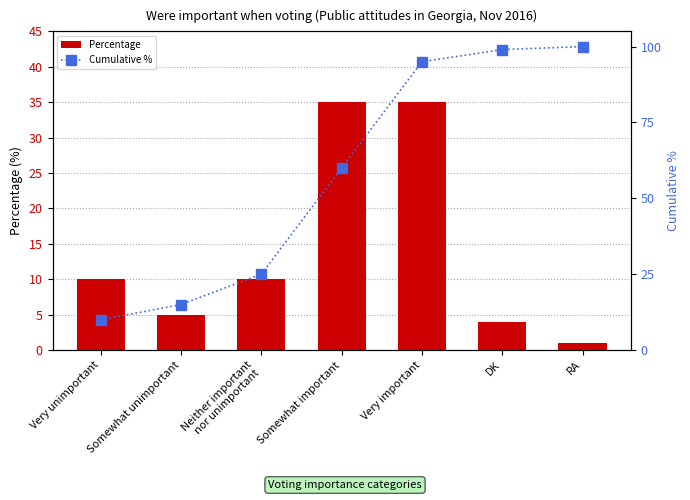

At which category is the sum across all series the highest?

Very important